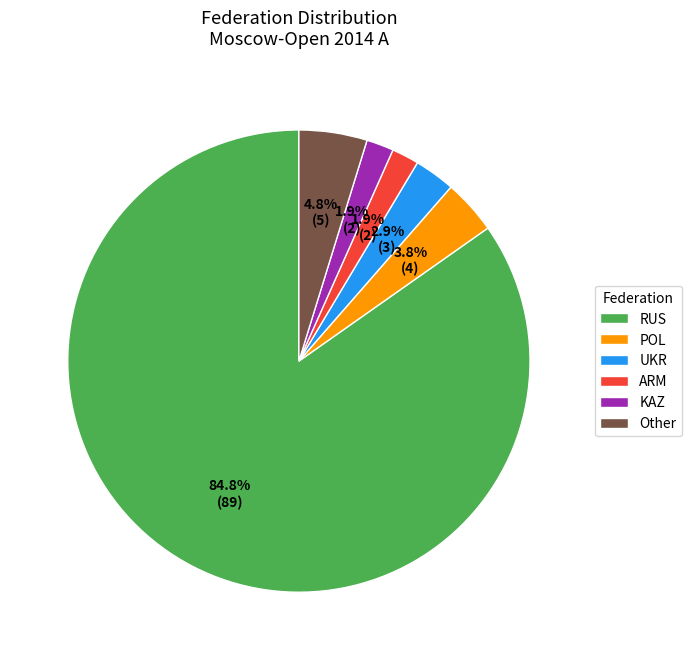

The KAZ slice represents 2% of the pie. True or false?

True